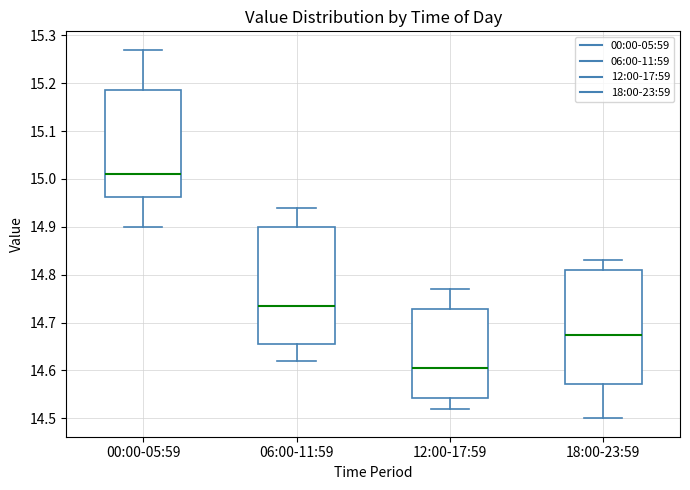

Reading left to right, read every box against the y-axis: the position of its median line, the range the box covers, and the ends of its whiskers. The values are not printed on the chart, so give them approximately, as read against the axis.

00:00-05:59: median 15.01, box 14.96 to 15.19, whiskers 14.90 to 15.27
06:00-11:59: median 14.74, box 14.66 to 14.90, whiskers 14.62 to 14.94
12:00-17:59: median 14.61, box 14.54 to 14.73, whiskers 14.52 to 14.77
18:00-23:59: median 14.68, box 14.57 to 14.81, whiskers 14.50 to 14.83